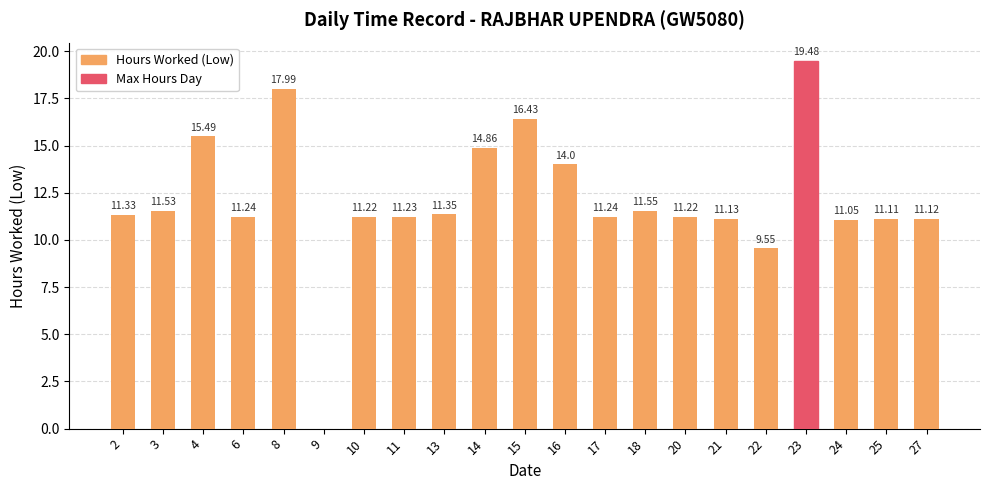

Between 15 and 14, which is larger?

15